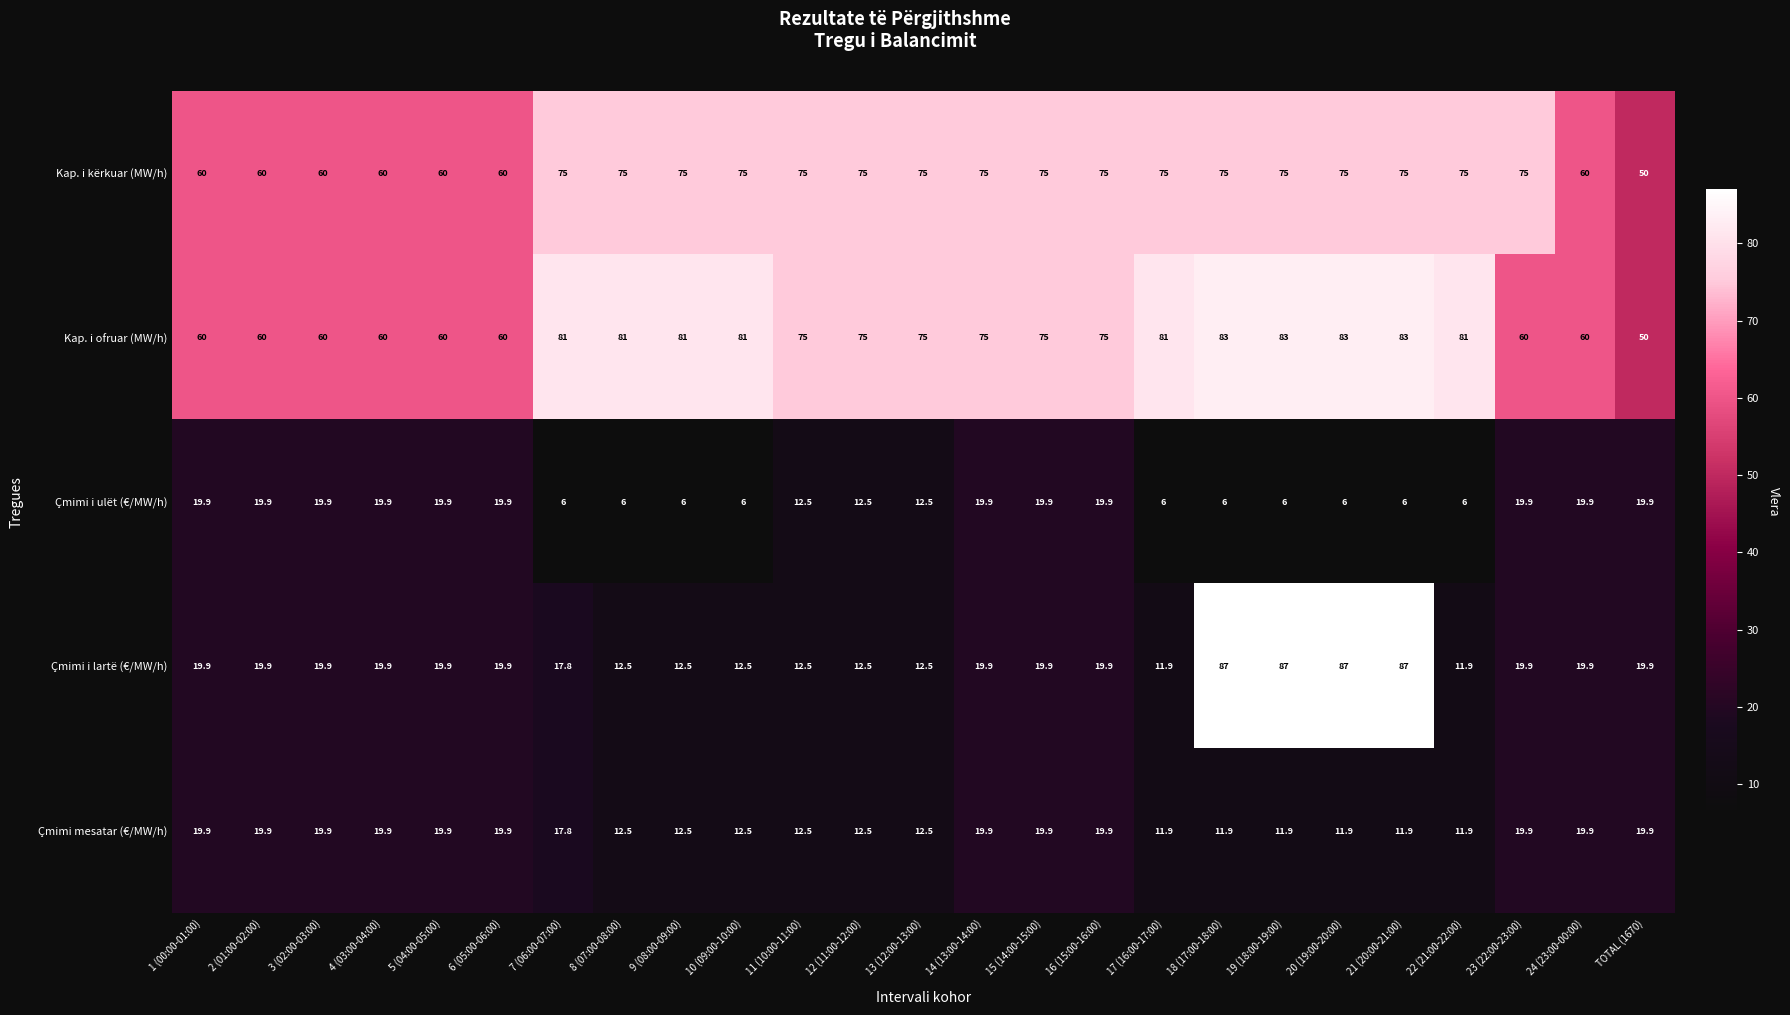

What value does the Çmimi i lartë (€/MW/h) series have at 6 (05:00-06:00)?

19.9